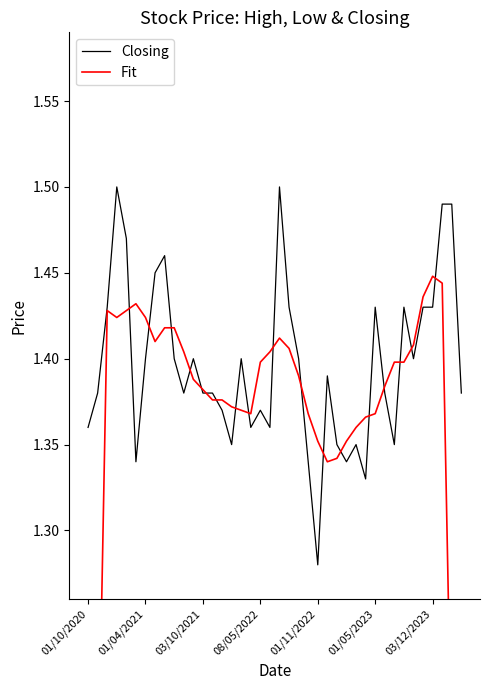

Is this an area chart (filled region under the line)?

No